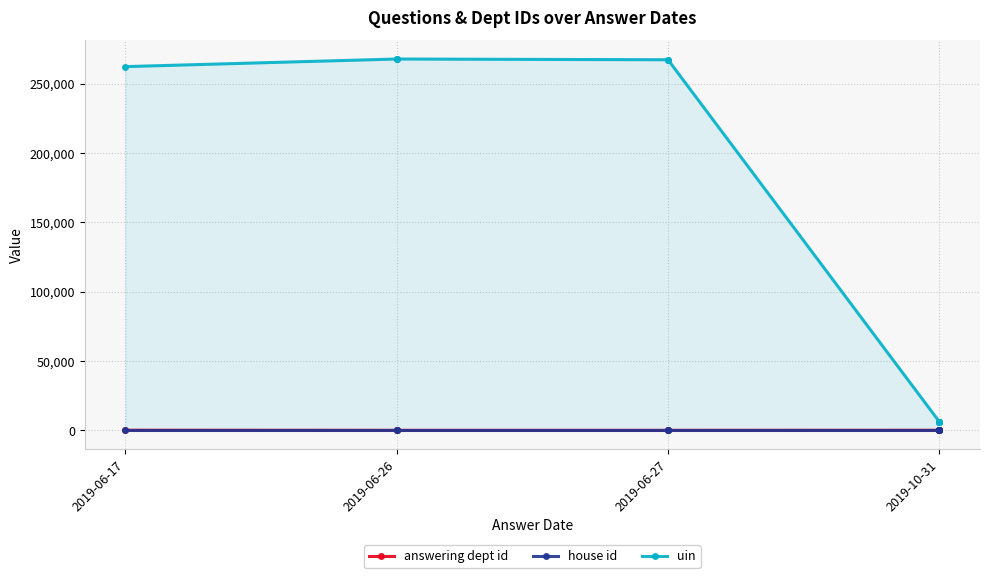

At which label does house id reach its peak?

2019-06-17